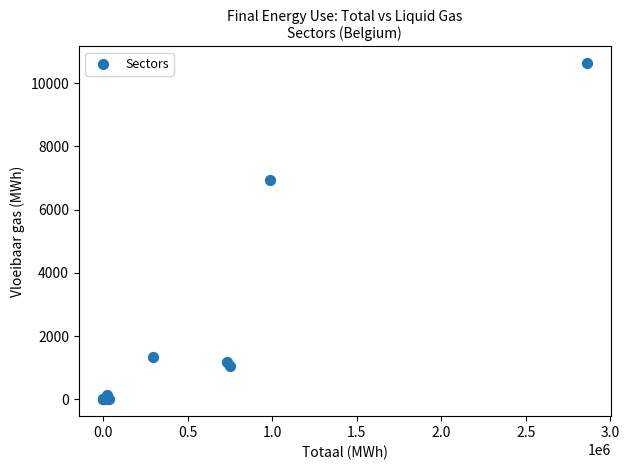

What Y value in the scatter plot is closest to 5314?

6932.8